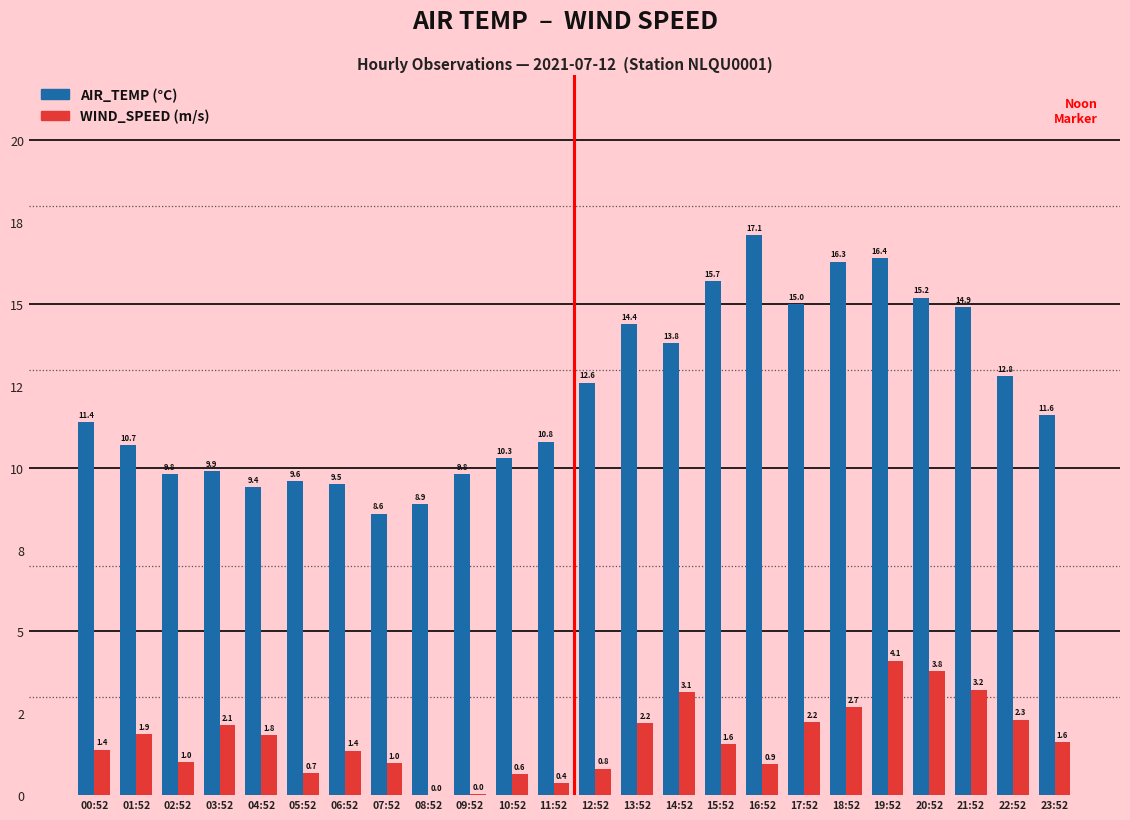

Reading left to right, list all the values displayed in this chart.

AIR_TEMP: 11.4	10.7	9.8	9.9	9.4	9.6	9.5	8.6	8.9	9.8	10.3	10.8	12.6	14.4	13.8	15.7	17.1	15.0	16.3	16.4	15.2	14.9	12.8	11.6
WIND_SPEED: 1.4	1.9	1.0	2.1	1.8	0.7	1.4	1.0	0.0	0.0	0.6	0.4	0.8	2.2	3.1	1.6	0.9	2.2	2.7	4.1	3.8	3.2	2.3	1.6